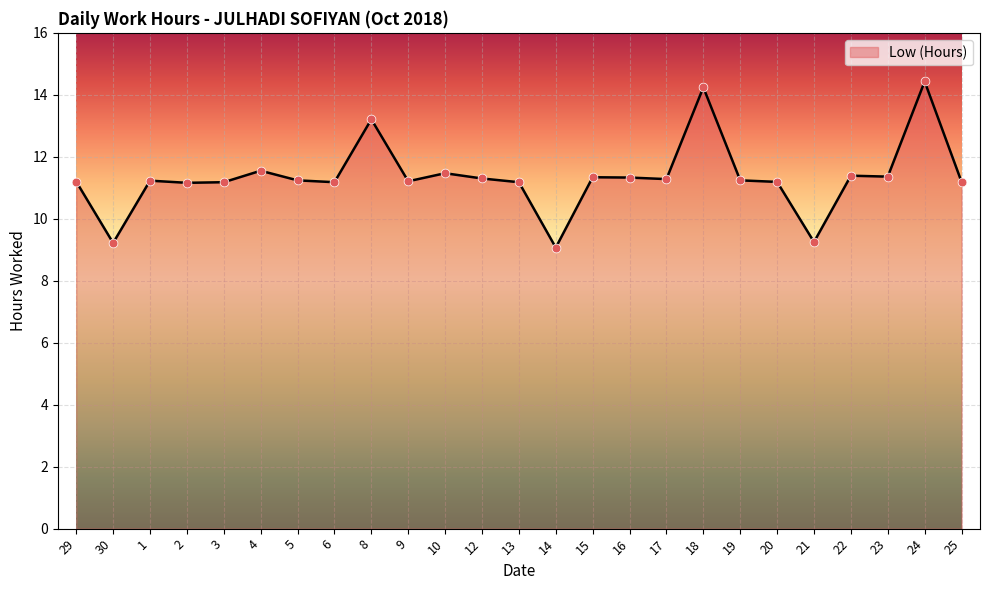

Approximately how many times larger is the value at 9 compared to 5?

1.0